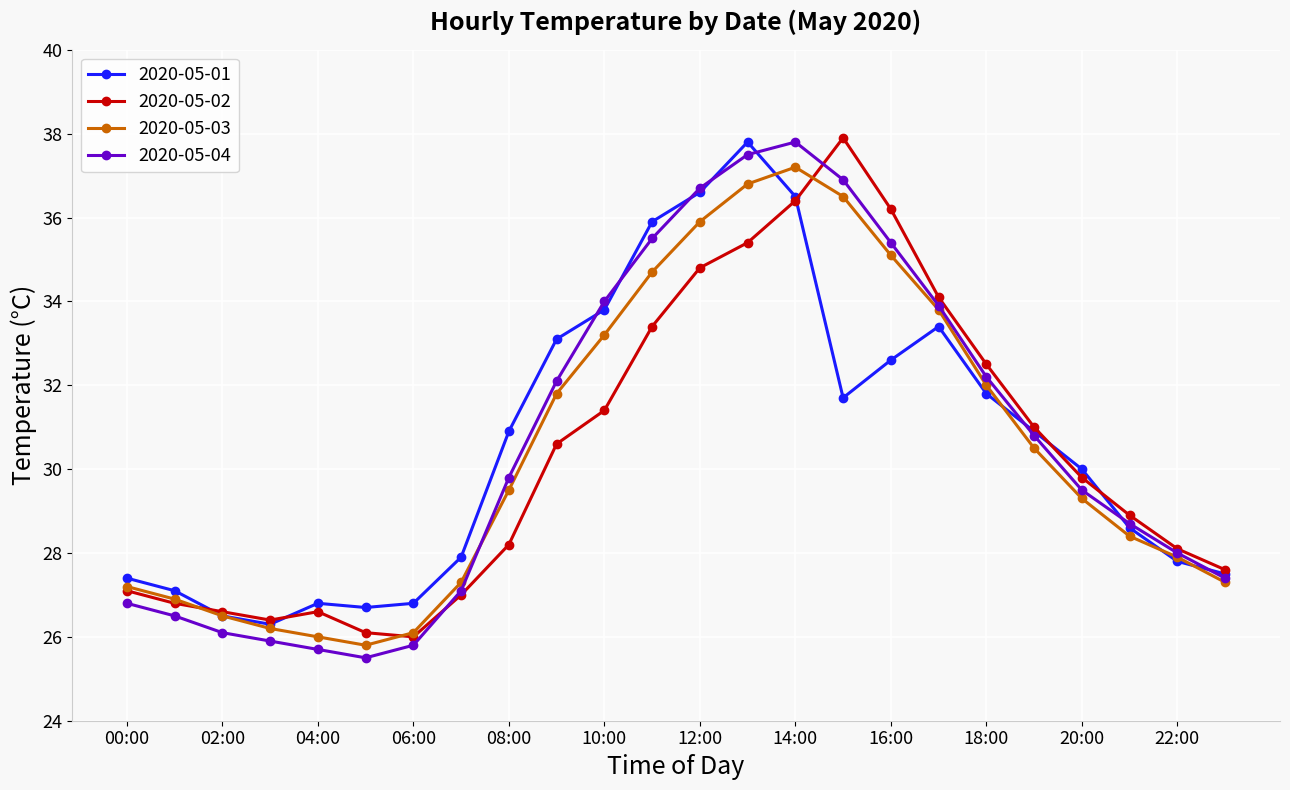

Does the chart have visible grid lines?

Yes